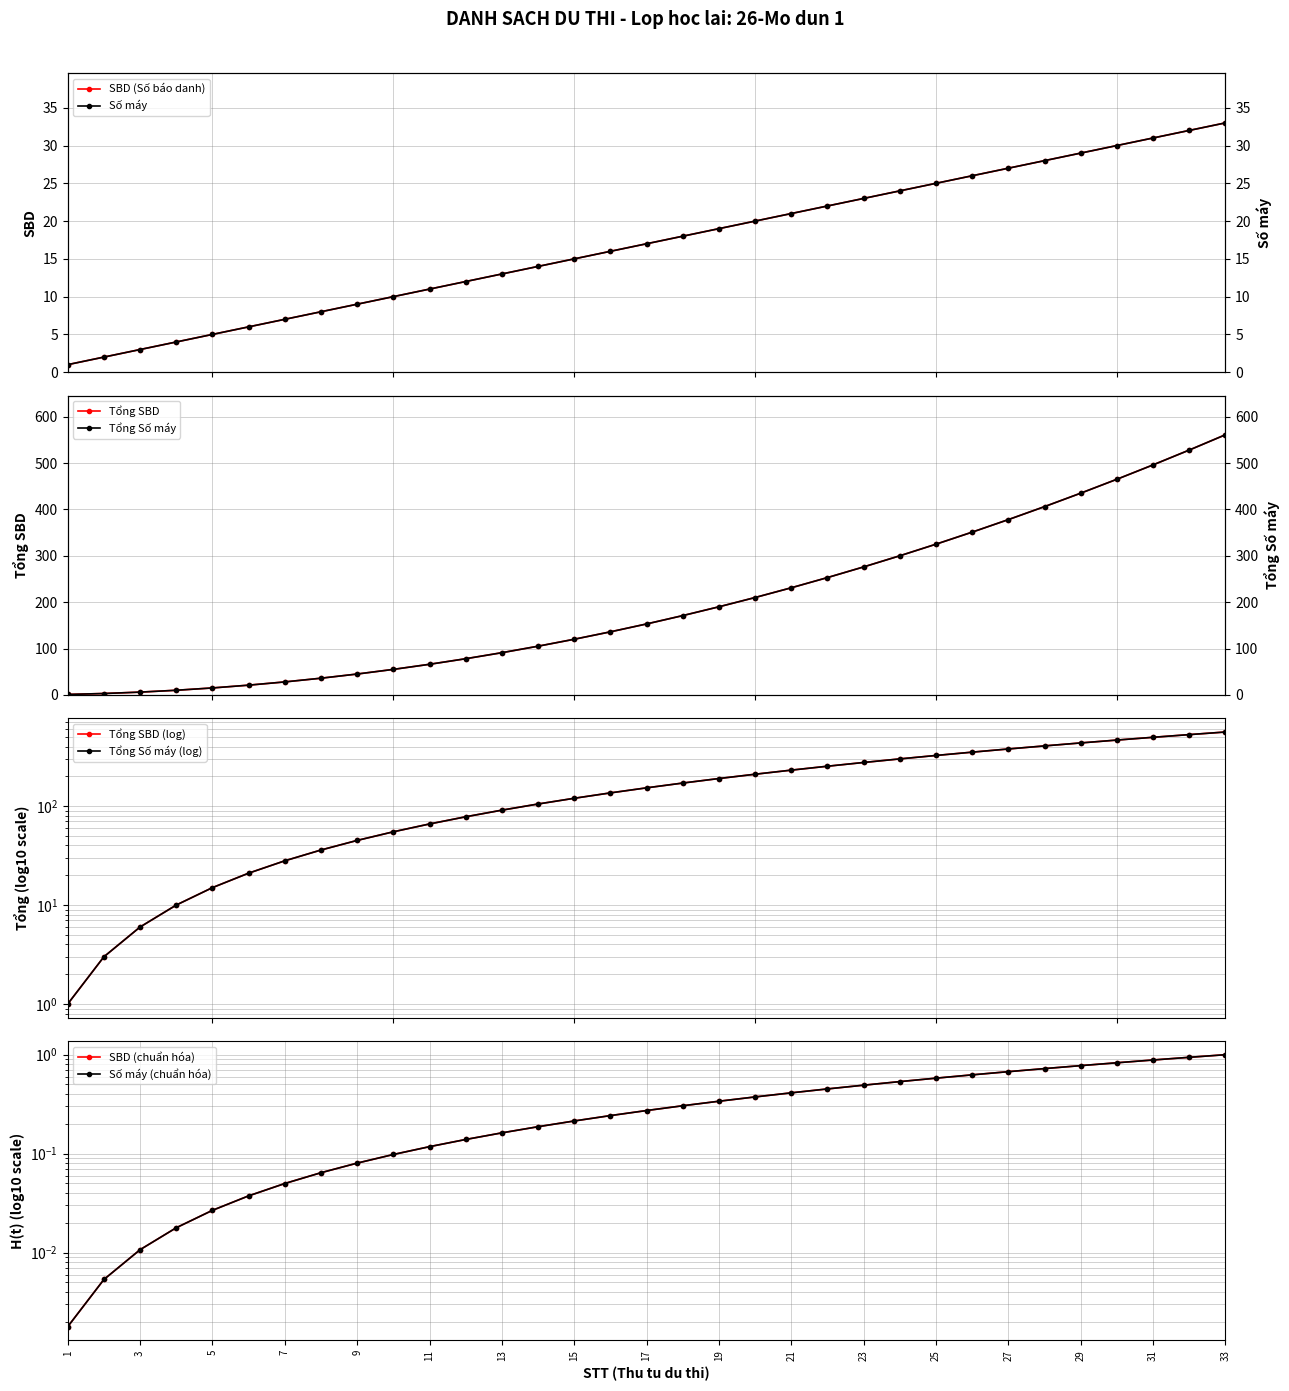

How many values in the Student Number series exceed 17?

16